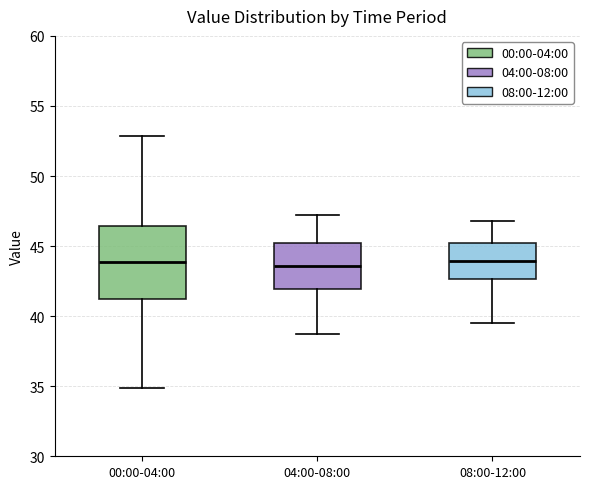

Reading left to right, transcribe this box plot: for each box, give where its median line is, the range the box spans, and where its two whiskers end, as read against the y-axis. The values are not printed on the chart, so give them approximately, as read against the axis.

00:00-04:00: median 44.0, box 41.0 to 46.5, whiskers 35.0 to 53.0
04:00-08:00: median 43.5, box 42.0 to 45.0, whiskers 38.5 to 47.0
08:00-12:00: median 44.0, box 42.5 to 45.0, whiskers 39.5 to 47.0